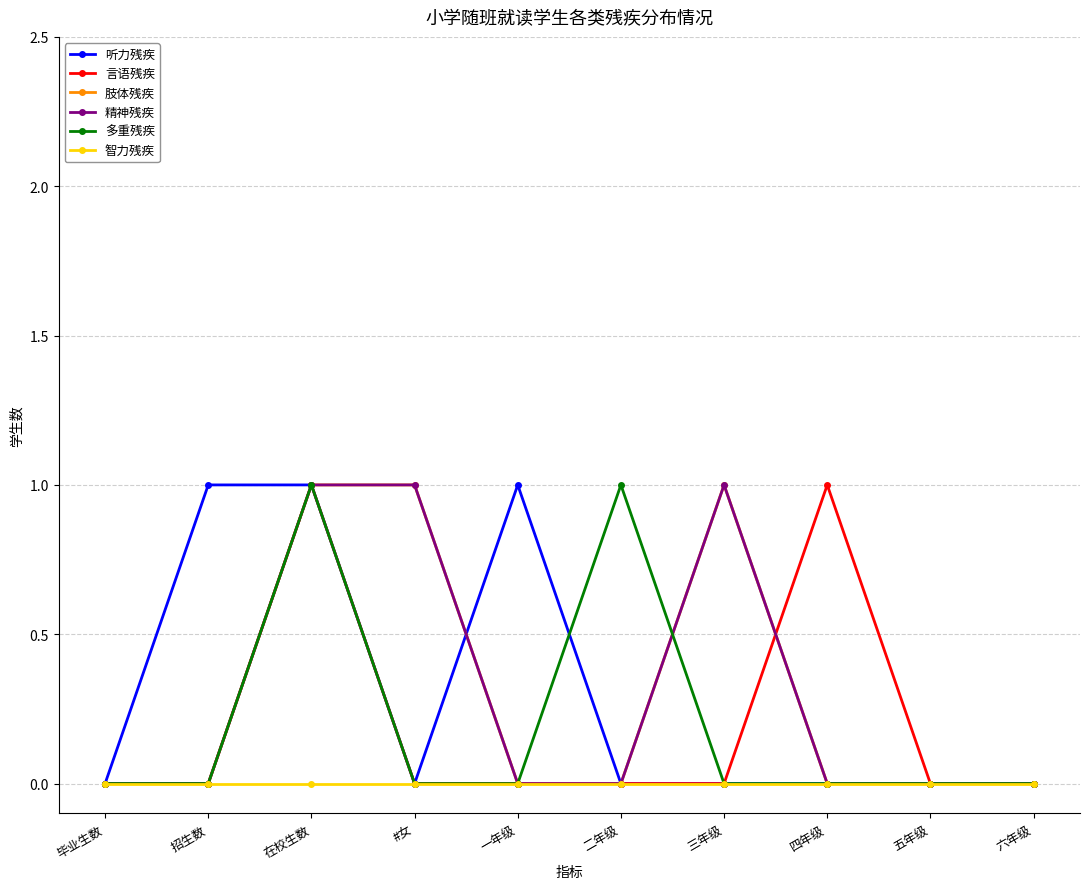

At 二年级, list the series in order from smallest to largest.

听力残疾, 言语残疾, 肢体残疾, 精神残疾, 智力残疾, 多重残疾